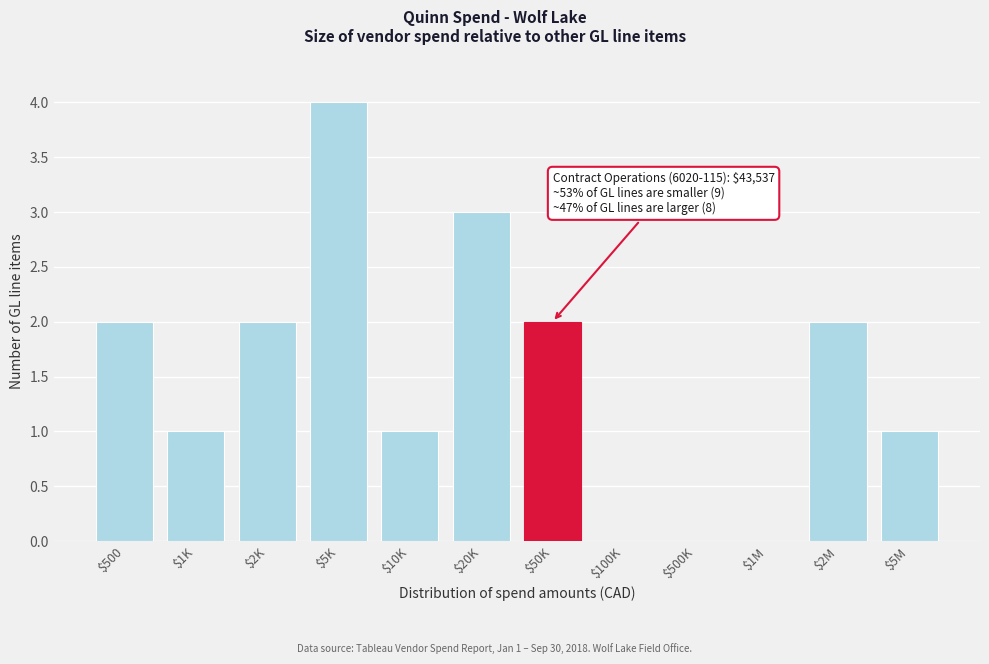

What is the maximum value shown in the chart?

4